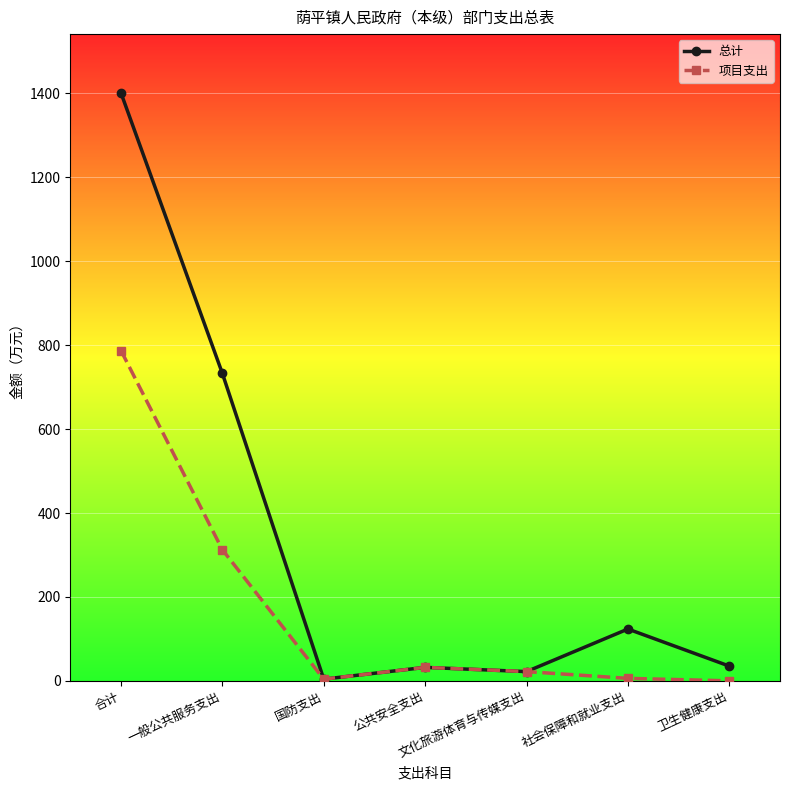

What is the lowest value of the 总计 series?

4.0